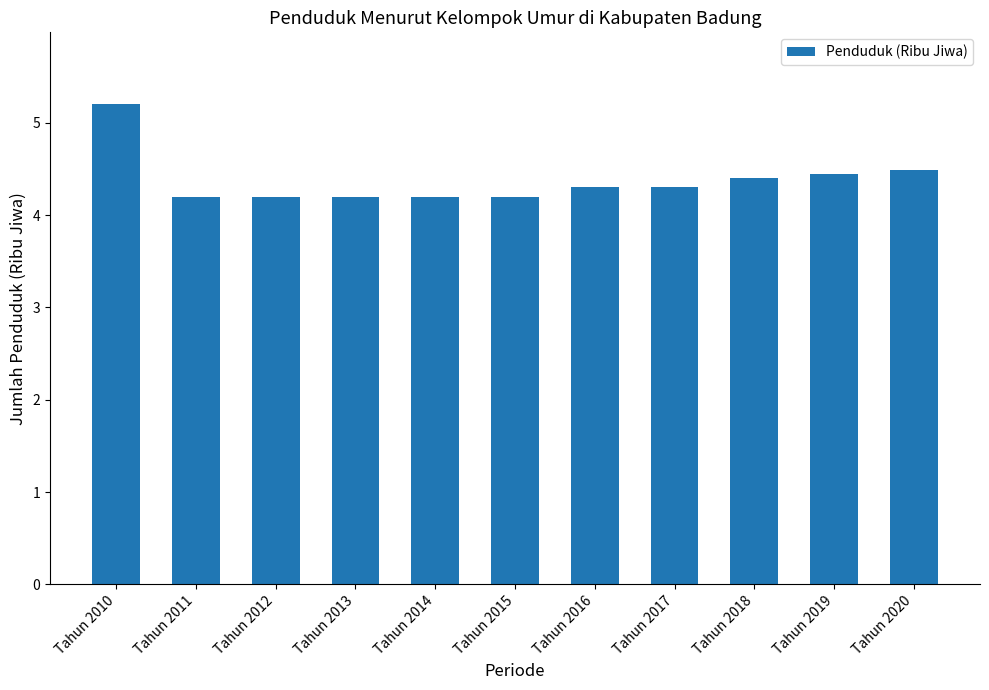

True or false: the data shows 2.9 at Tahun 2014.

False